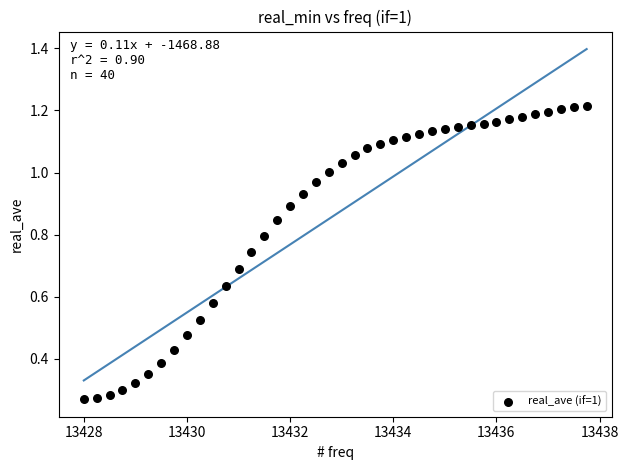

What is the range of X values (max minus min)?

9.8